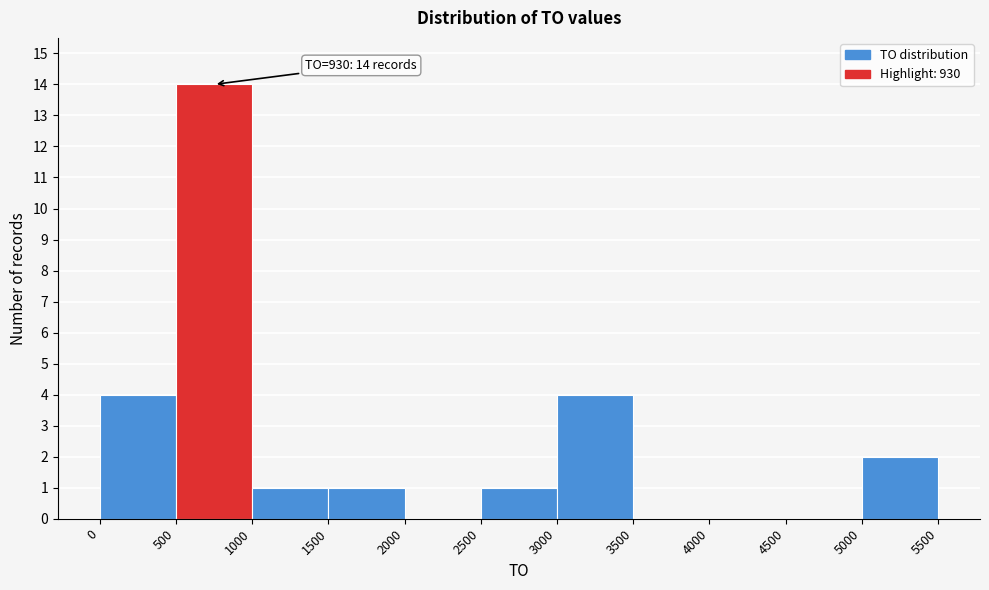

Which range on the x-axis has the tallest bar?

500 to 1000